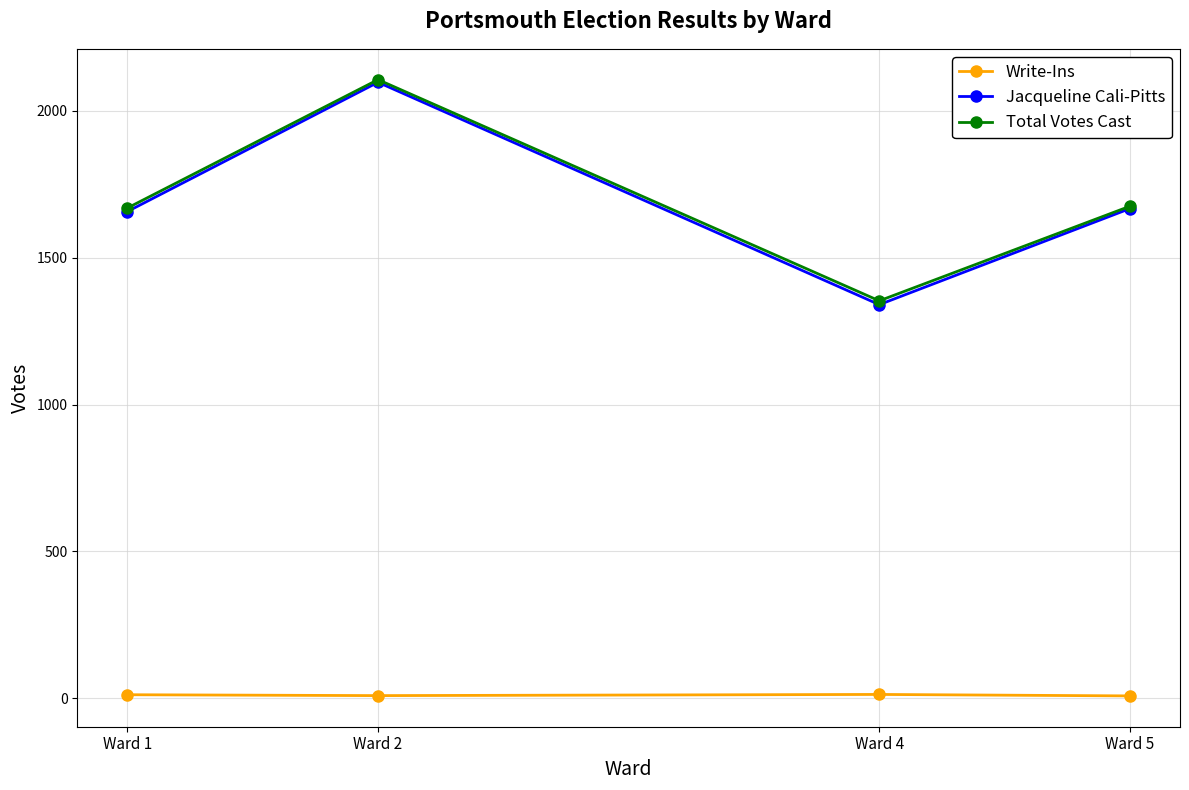

Between Ward 2 and Ward 4, which series saw the biggest shift?

Jacqueline Cali-Pitts